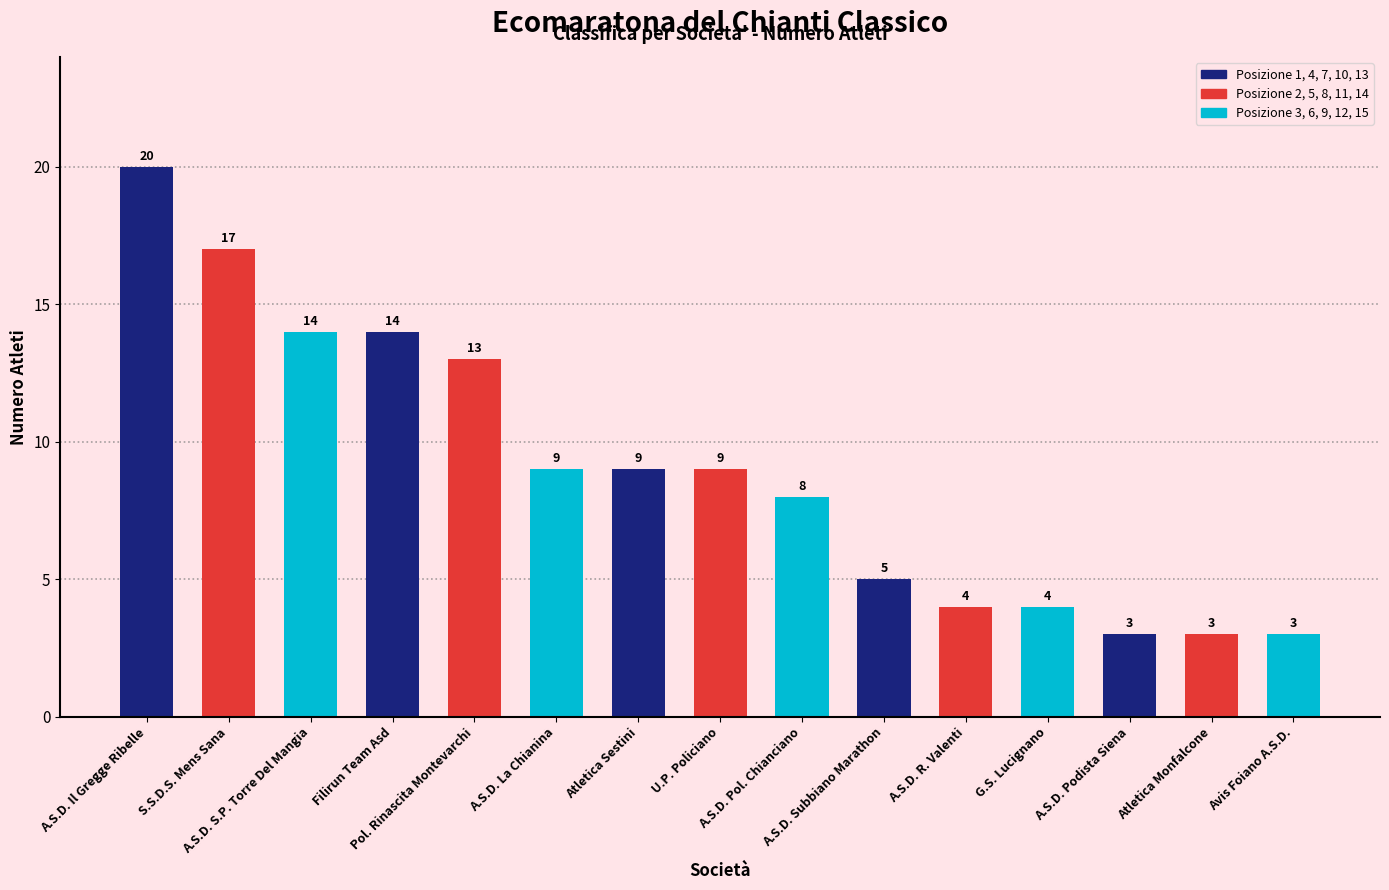

How many values are below 9?

7